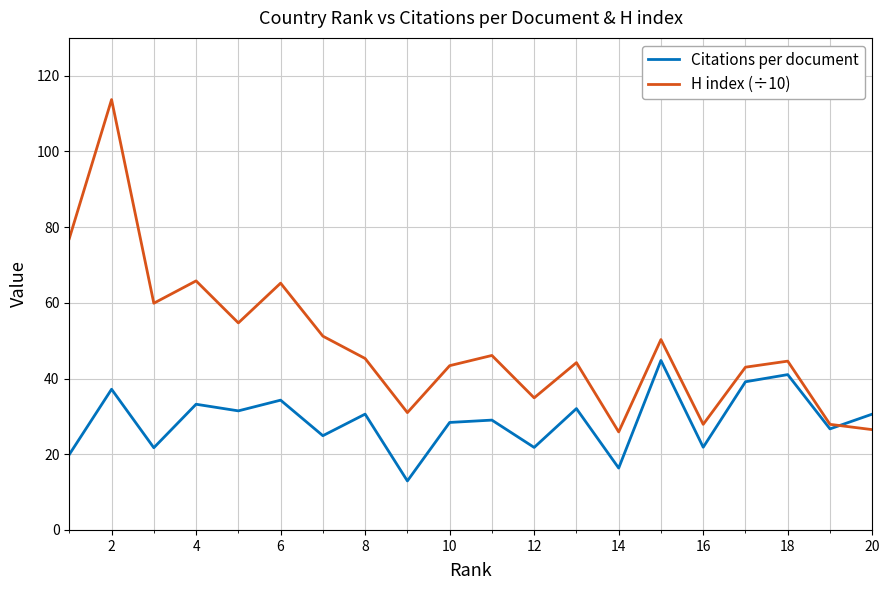

Which series has the largest total across all categories?

H index (÷10)